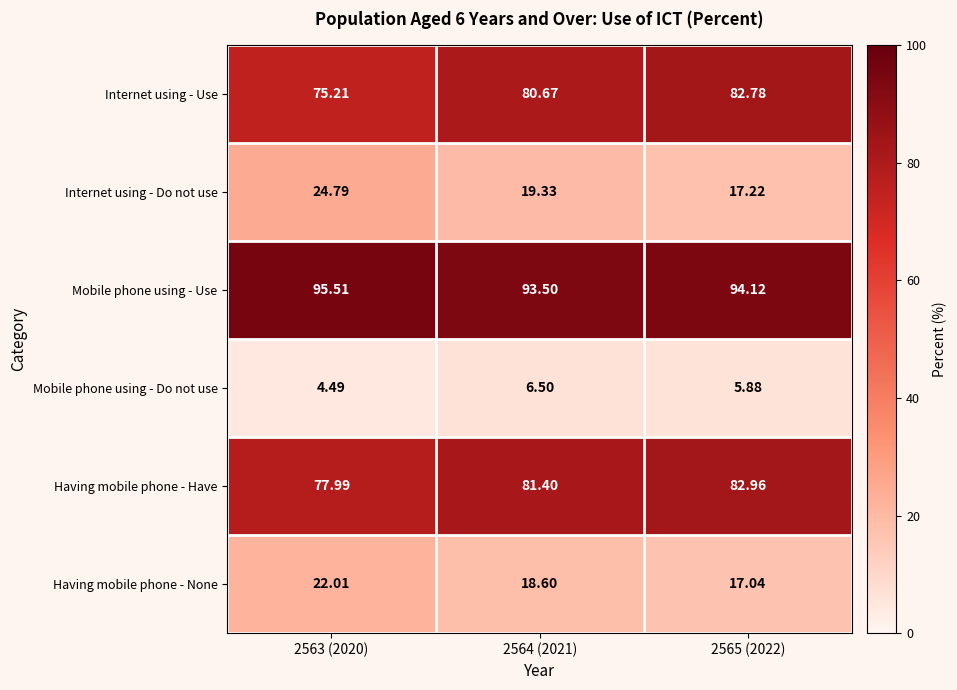

At which category does the chart reach its peak across all series?

2563 (2020)